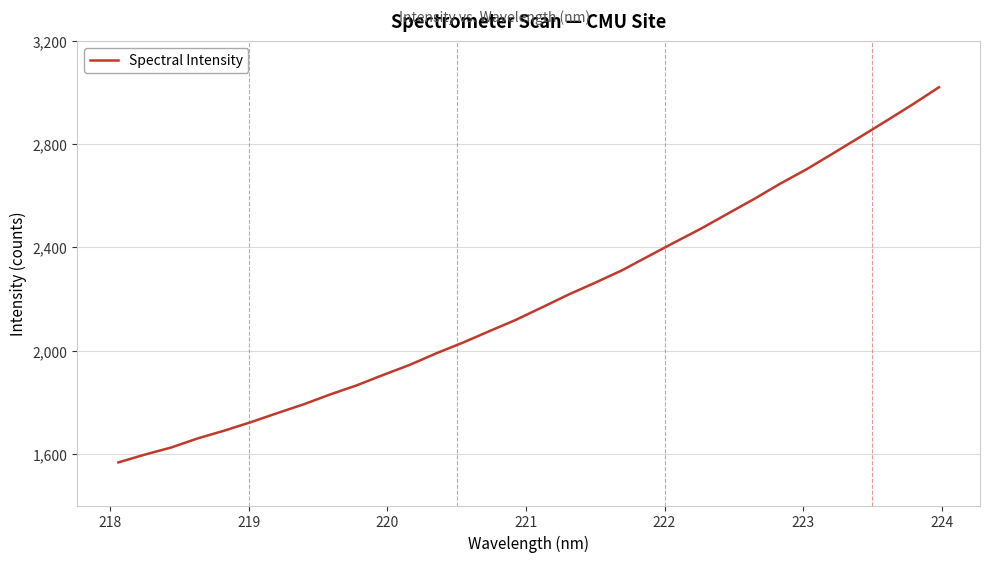

What is the difference between the maximum and minimum values?

1453.4